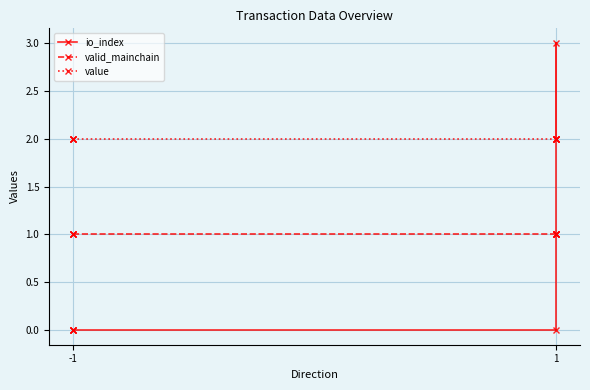

At how many categories does at least one series exceed 0?

8